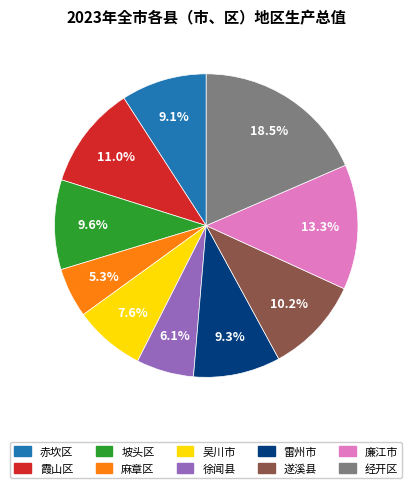

Is the sum of 雷州市 and 霞山区 greater than half?

No